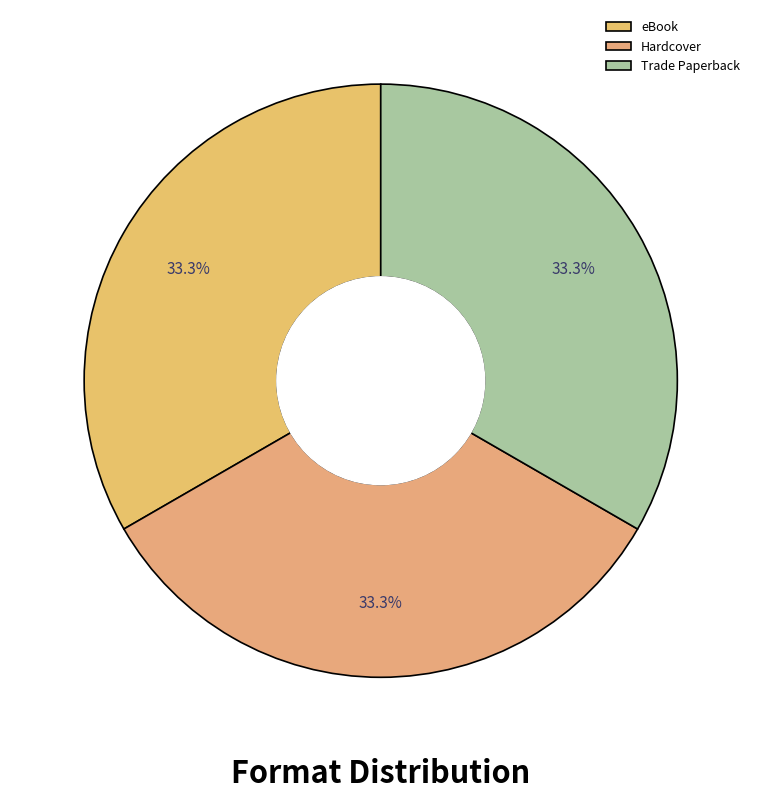

Is there any slice that represents more than half of the pie?

No